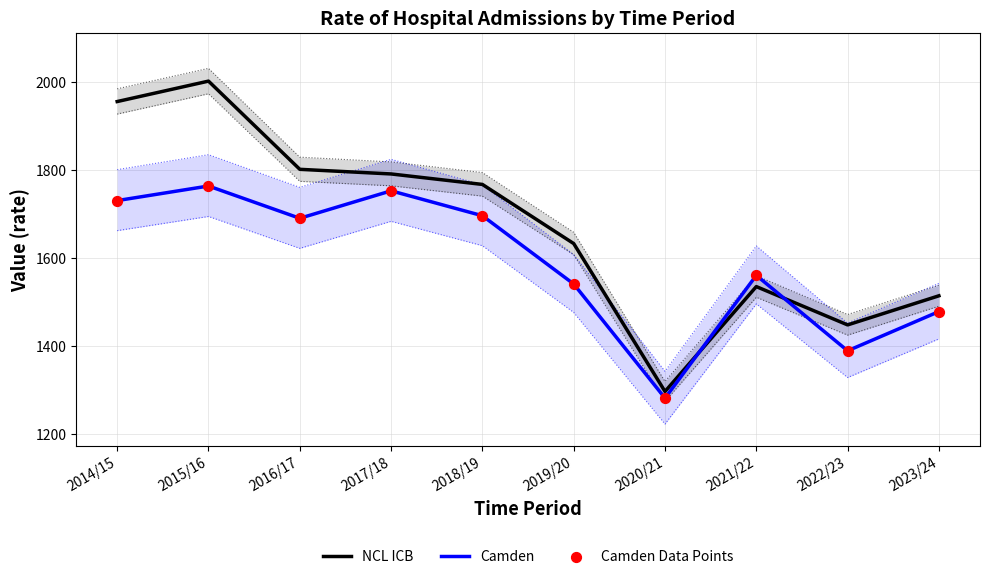

Which series contains the highest Y value?

NCL ICB